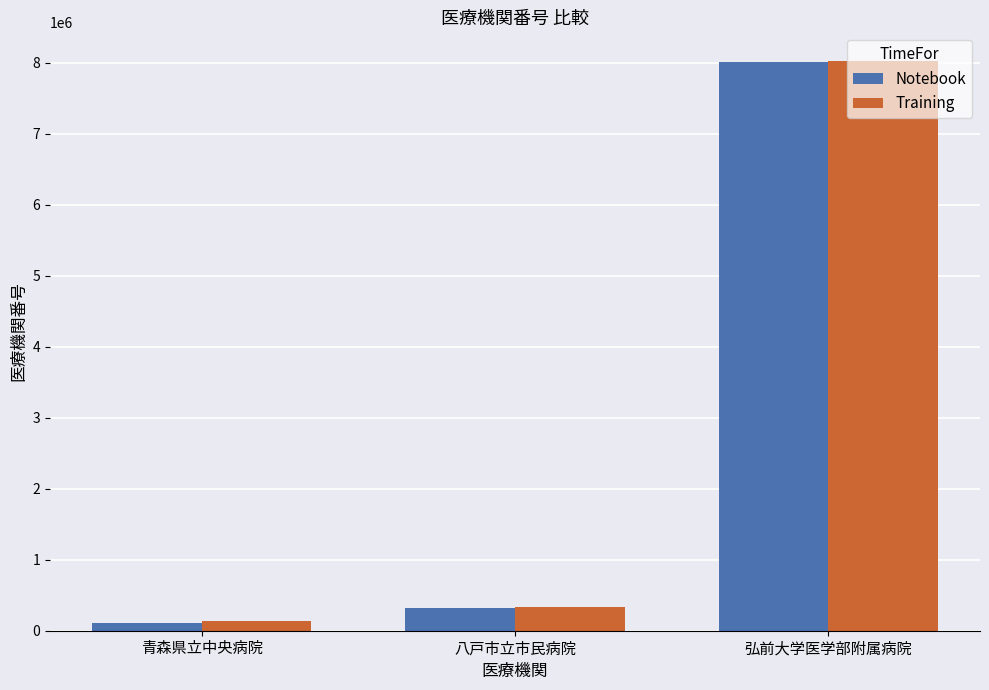

Rank the categories by Notebook value from highest to lowest.

弘前大学医学部附属病院, 八戸市立市民病院, 青森県立中央病院